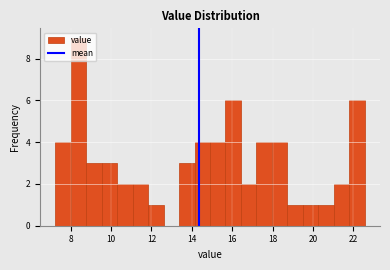

Read against the x-axis, roughly where is the centre of the tallest bar?

8.4